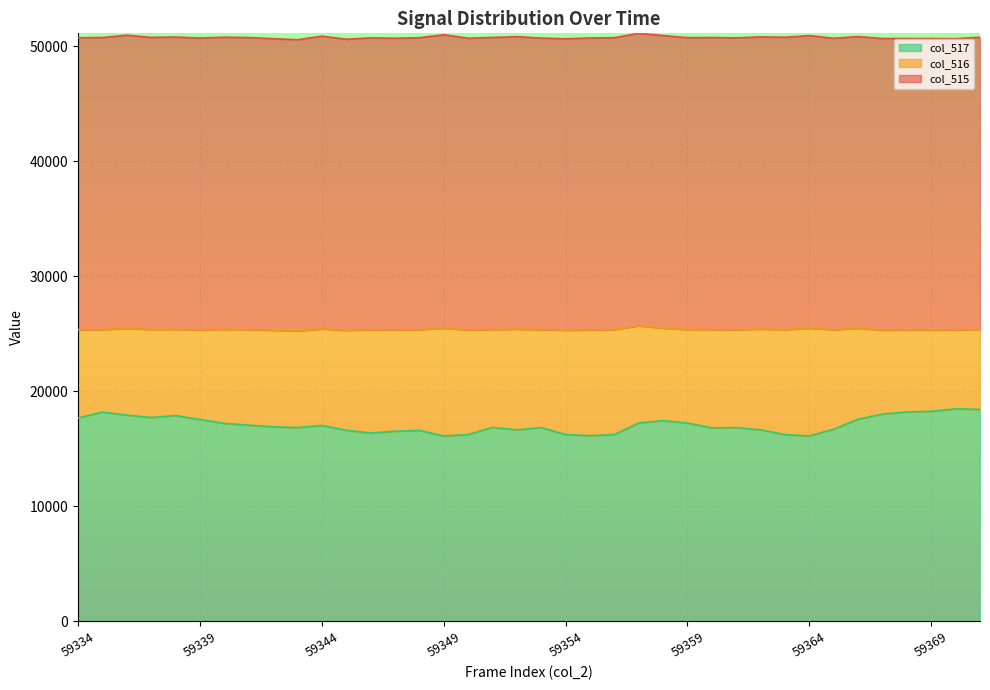

At which category does col_515 reach its first local valley?

59337